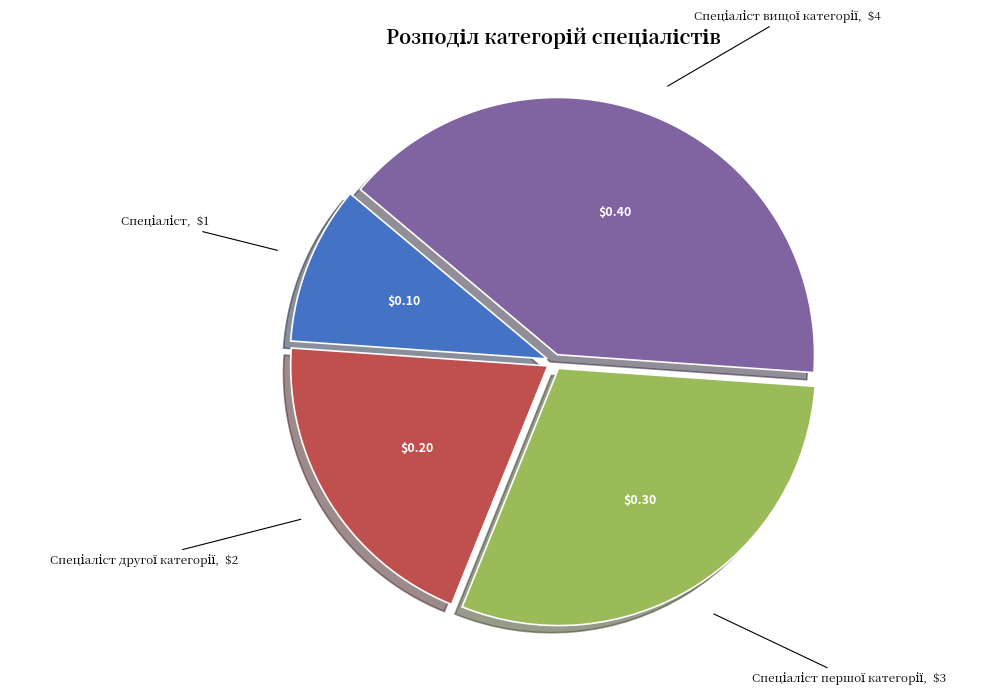

Is there a majority slice in this chart?

No